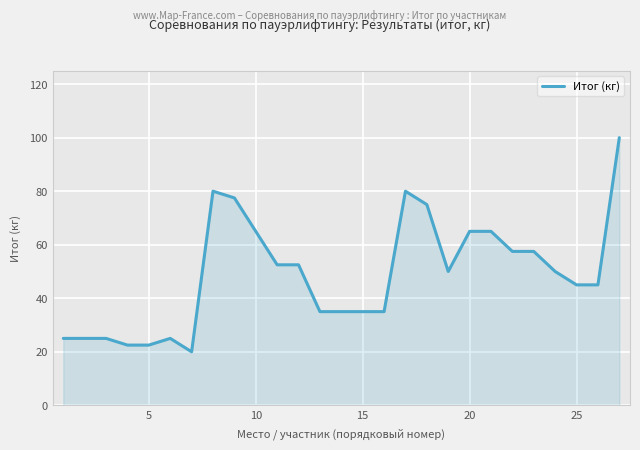

What is the average value?

49.0